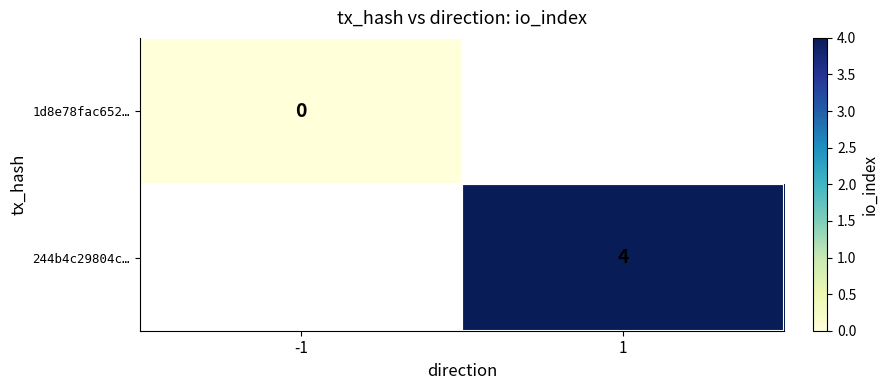

At which category does the chart reach its minimum across all series?

-1